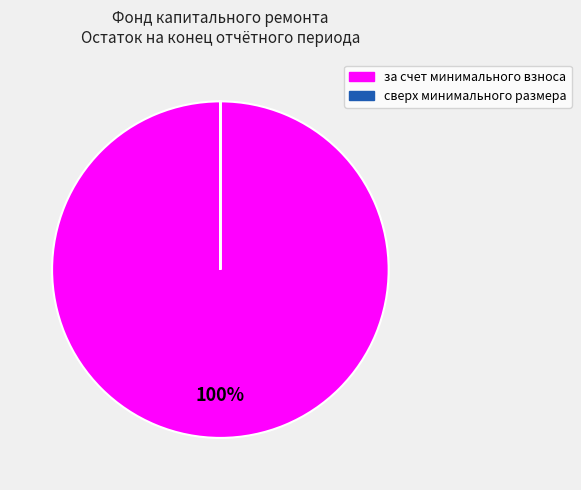

Is there any slice that represents more than half of the pie?

Yes